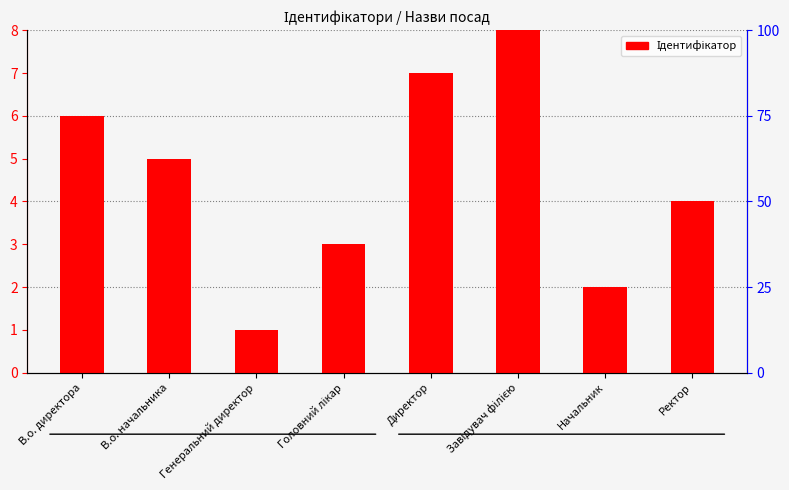

How many data points are less than 5?

4